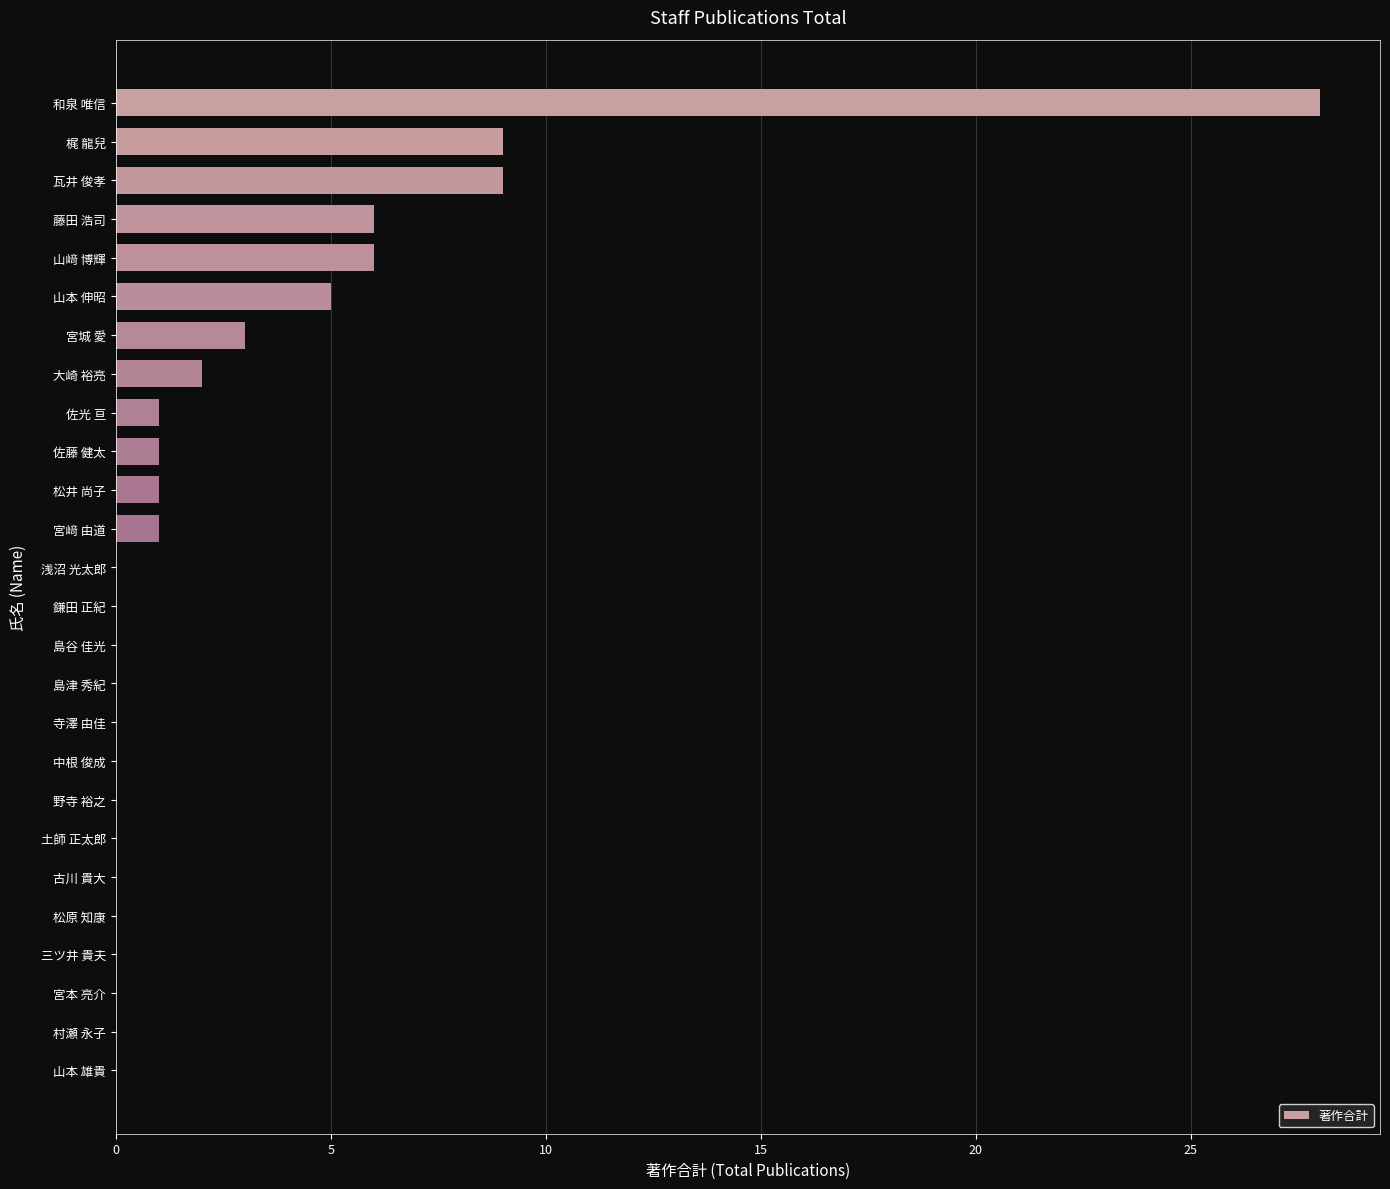

The value at 松原 知康 is 9. True or false?

False